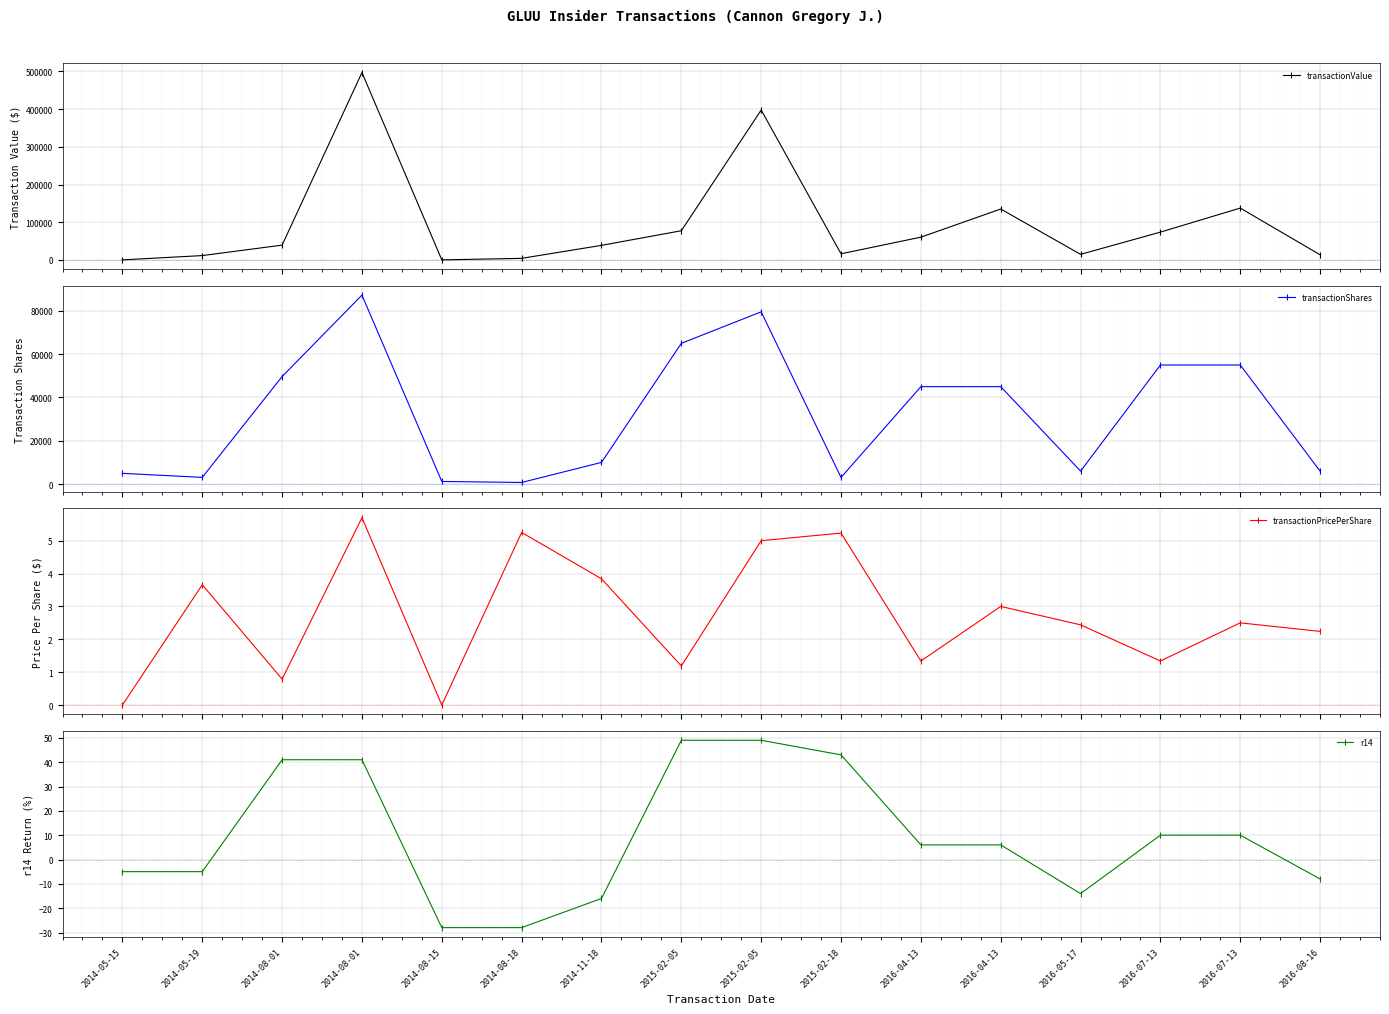

Rank the series by their maximum value, from highest to lowest.

transactionValue, transactionShares, r14, transactionPricePerShare